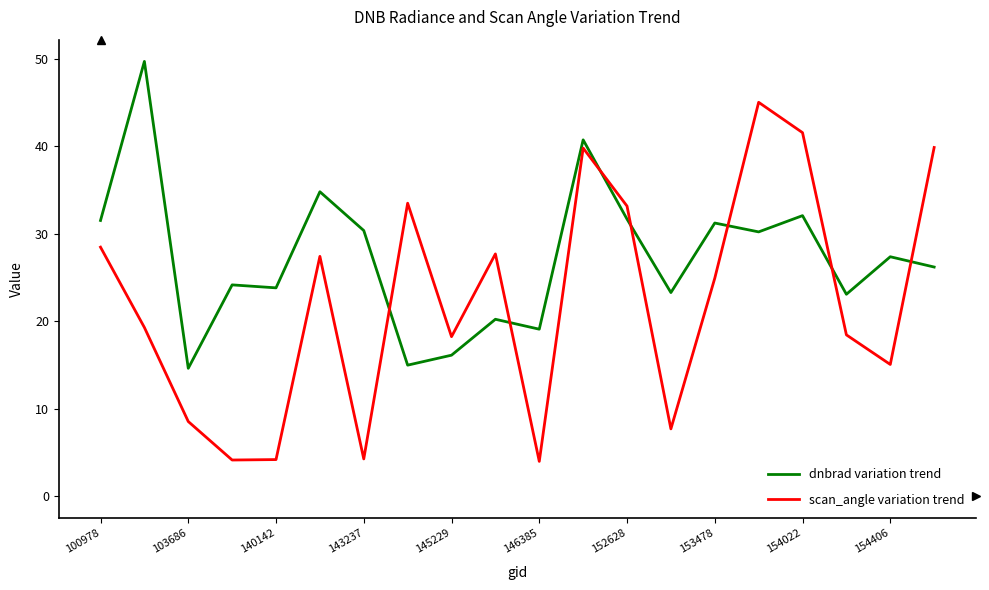

True or false: dnbrad variation trend has more than 1 points higher than both neighbors.

True